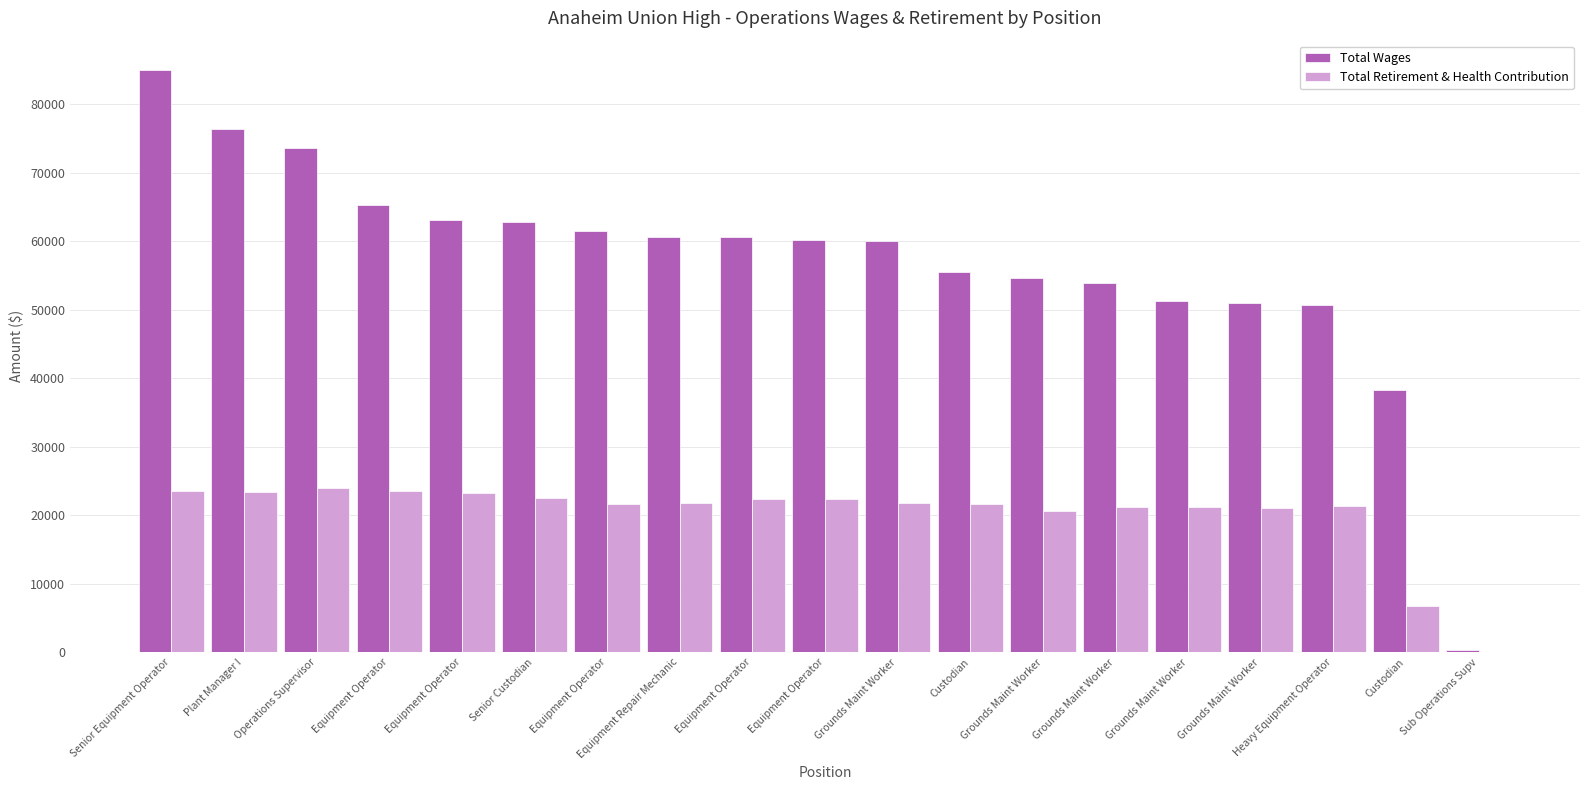

Rank the series at Equipment Operator from highest to lowest value.

Total Wages, Total Retirement & Health Contribution